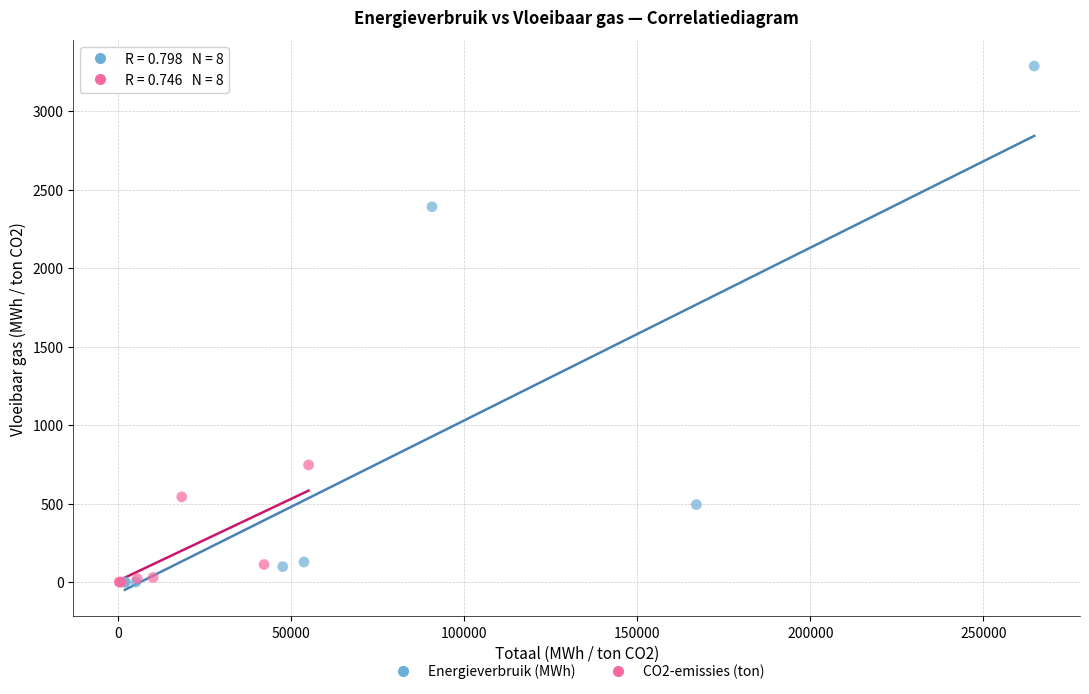

Which series contains the highest Y value?

Energieverbruik (MWh)